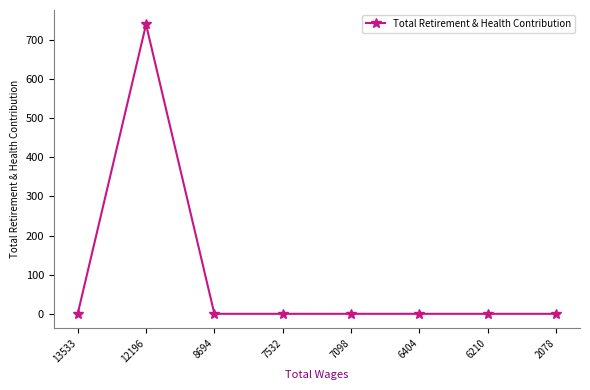

Where is the first local maximum?

12196